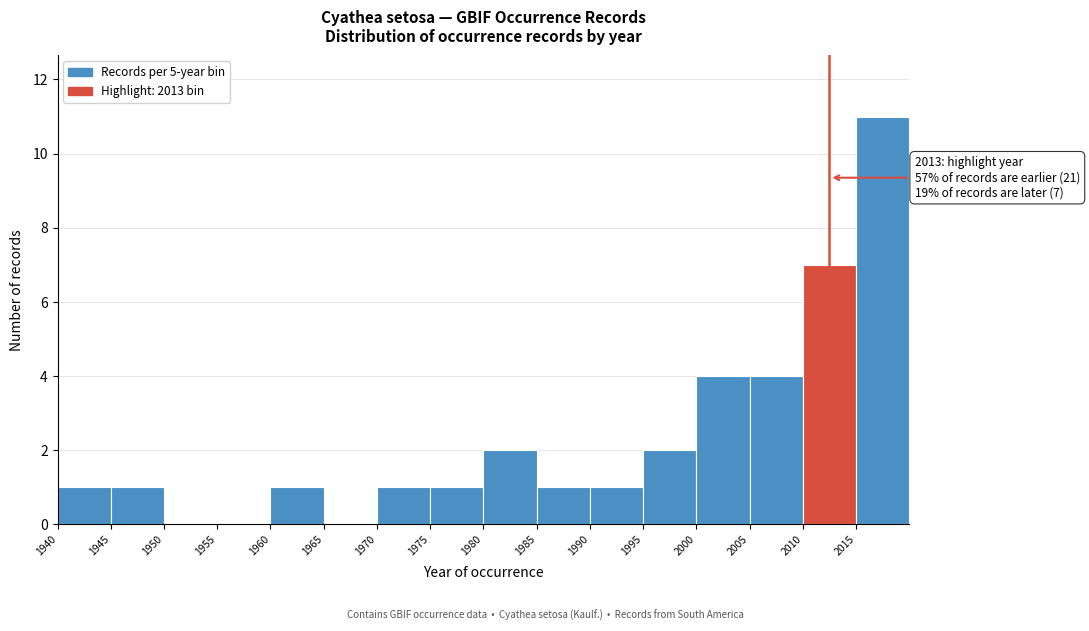

Which range on the x-axis has the tallest bar?

2015 to 2020